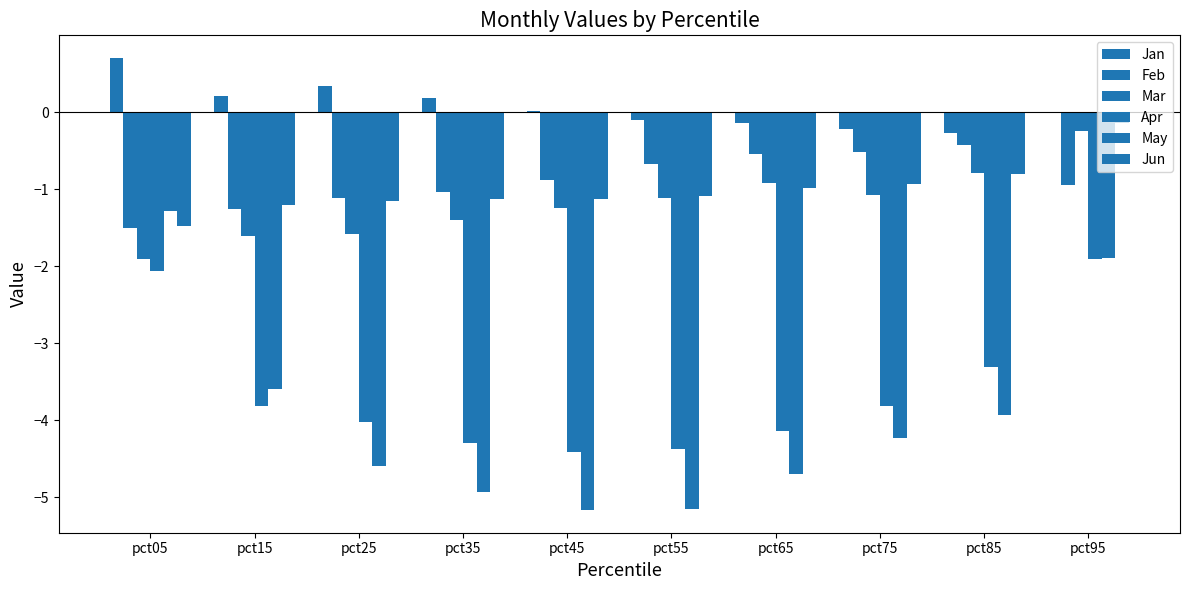

How many data points in May are above -4?

4